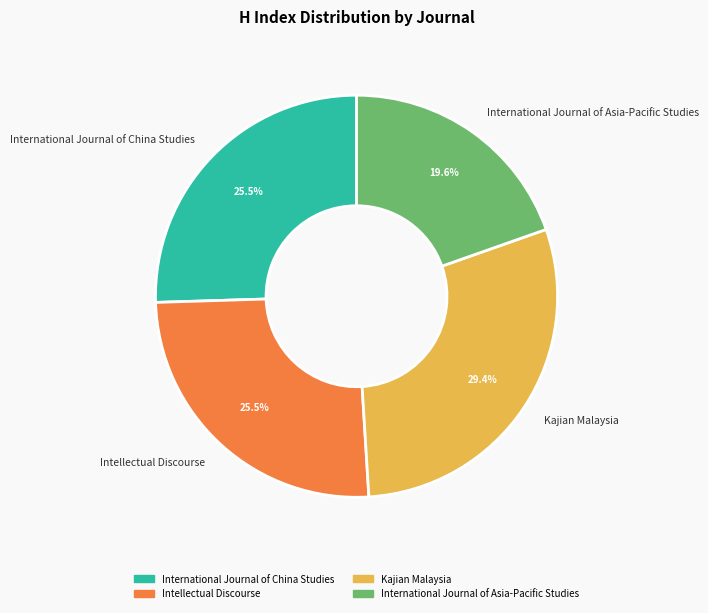

To the nearest percent, what percentage of the pie is International Journal of Asia-Pacific Studies?

20%